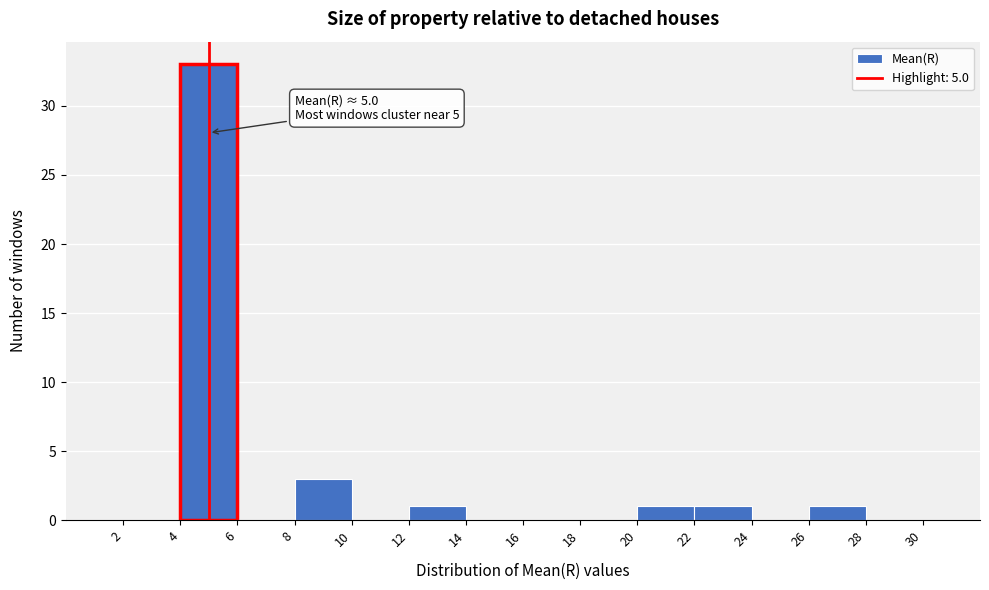

Which range on the x-axis has the tallest bar?

4 to 6